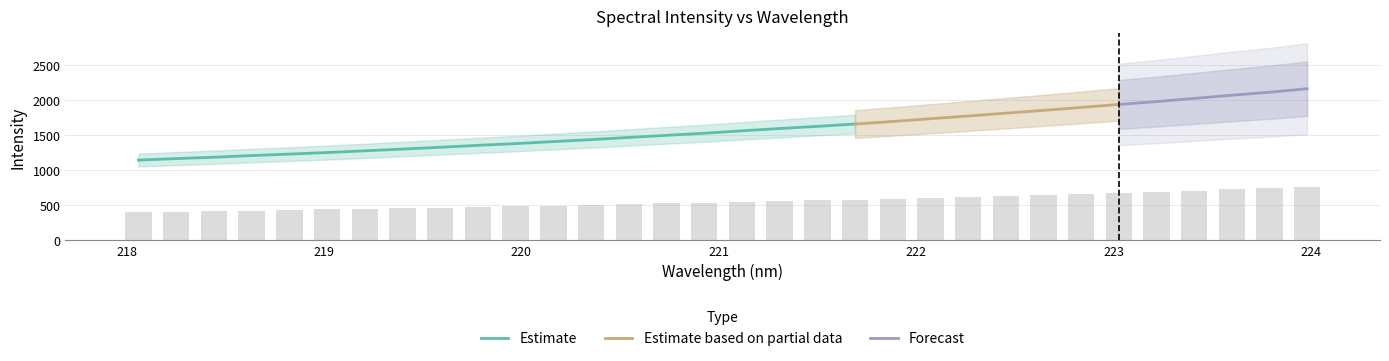

What is the maximum value shown in the chart?

757.9